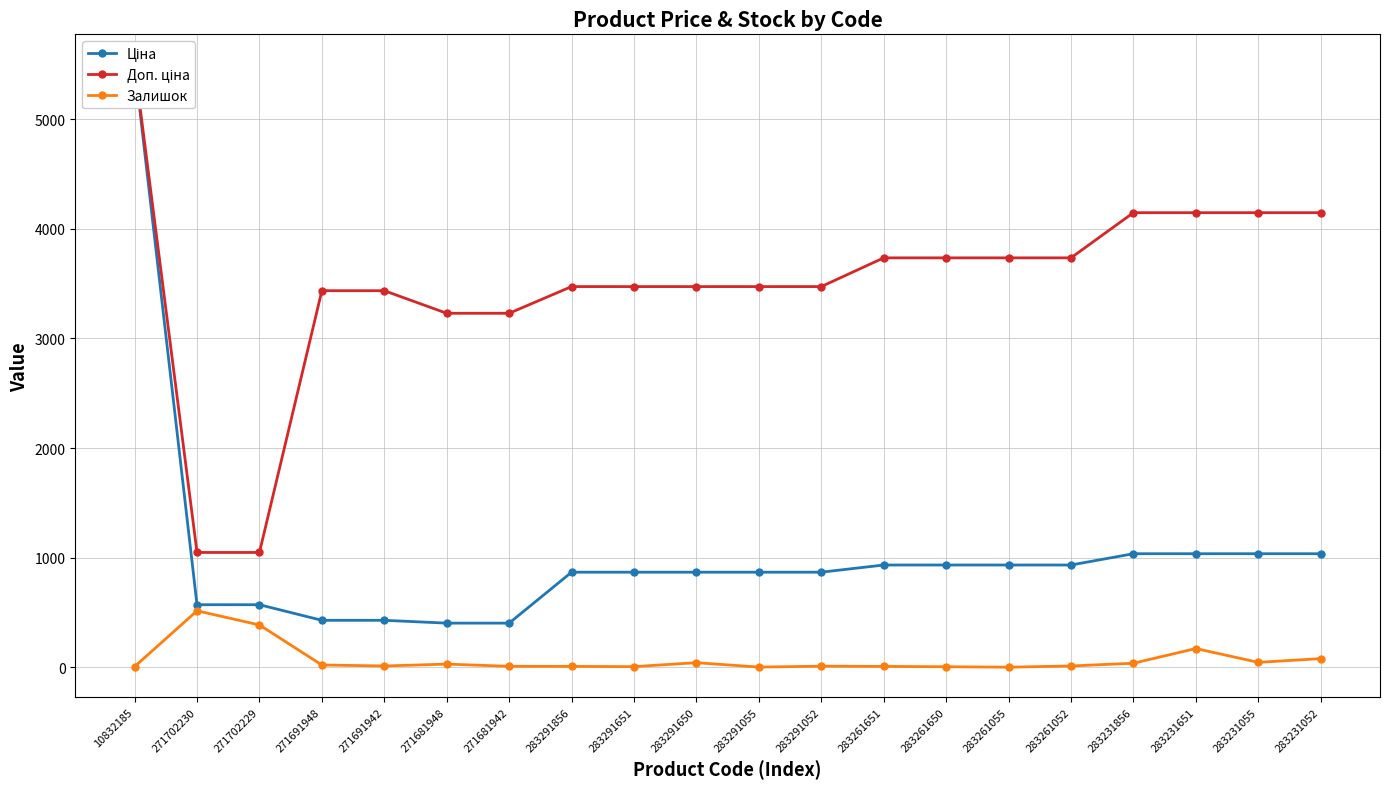

Does the chart have visible grid lines?

Yes